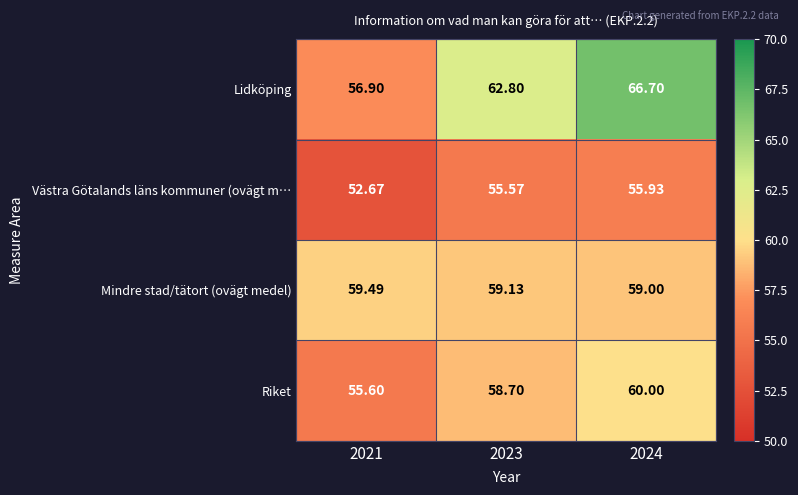

Which series has the largest range (max minus min)?

Lidköping